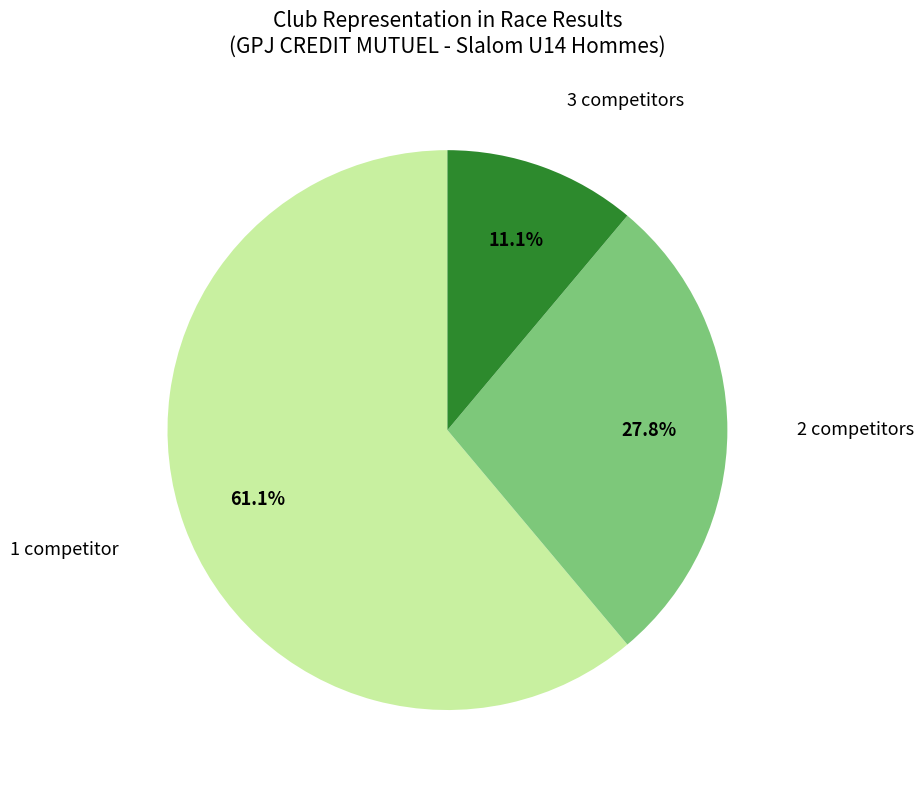

Count the number of slices in the pie.

3